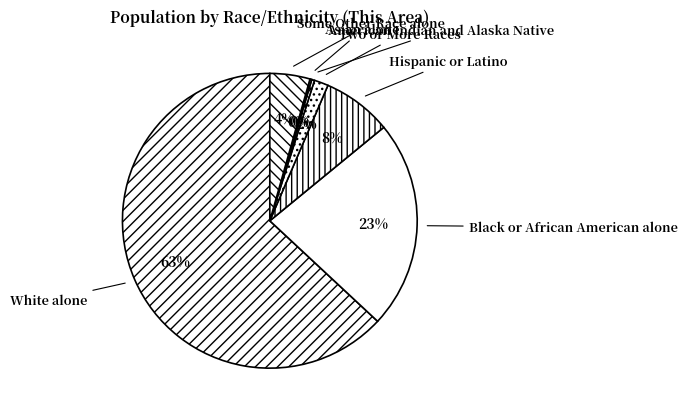

The American Indian and Alaska Native slice represents 7% of the pie. True or false?

False